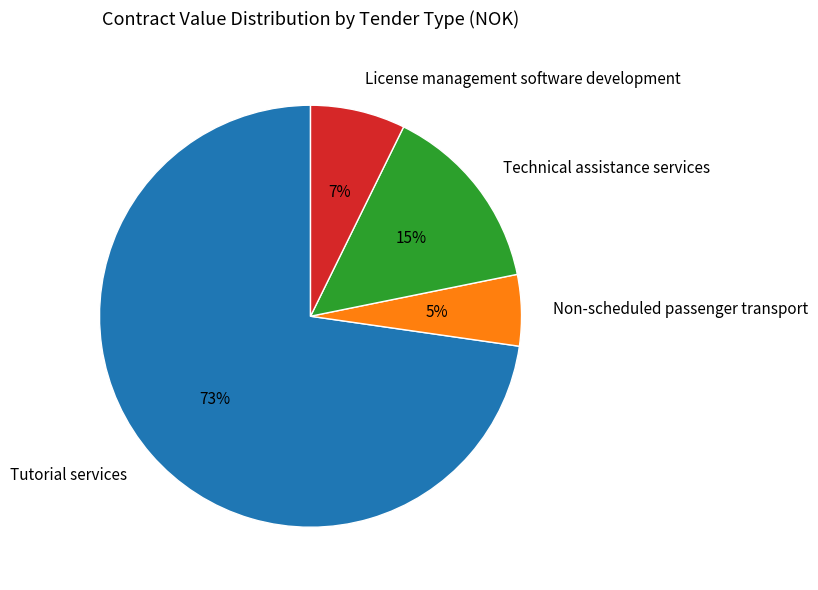

Between Technical assistance services and Tutorial services, which is larger?

Tutorial services